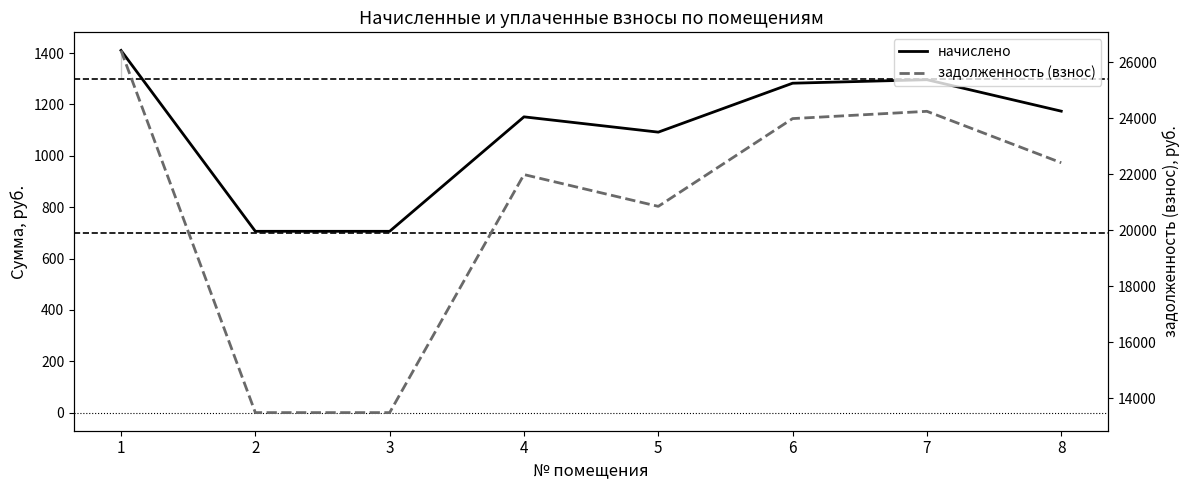

Reading left to right, list all the values displayed in this chart.

начислено: 1410.1	705.9	705.9	1151.6	1092.0	1282.6	1296.2	1173.7
задолженность (взнос): 26429.2	13480.9	13480.9	21991.7	20854.7	23993.0	24252.8	22414.0